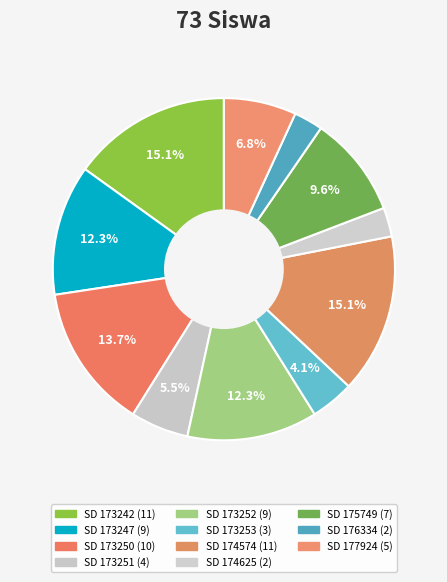

To the nearest percent, what is the average slice percentage?

9%